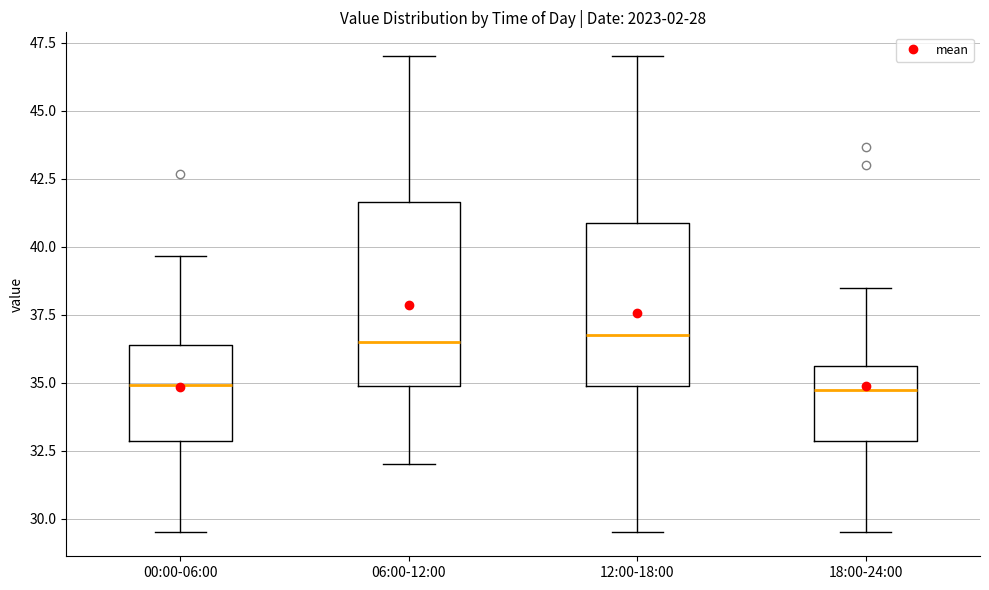

Where is the upper edge of the box for 06:00-12:00 on the y-axis? The values are not printed on the chart, so give them approximately, as read against the axis.

41.5